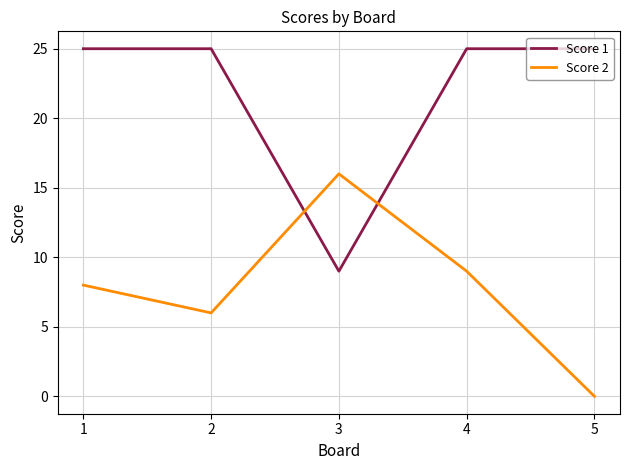

Read the Score 1 value at 3, to the nearest 10.

10